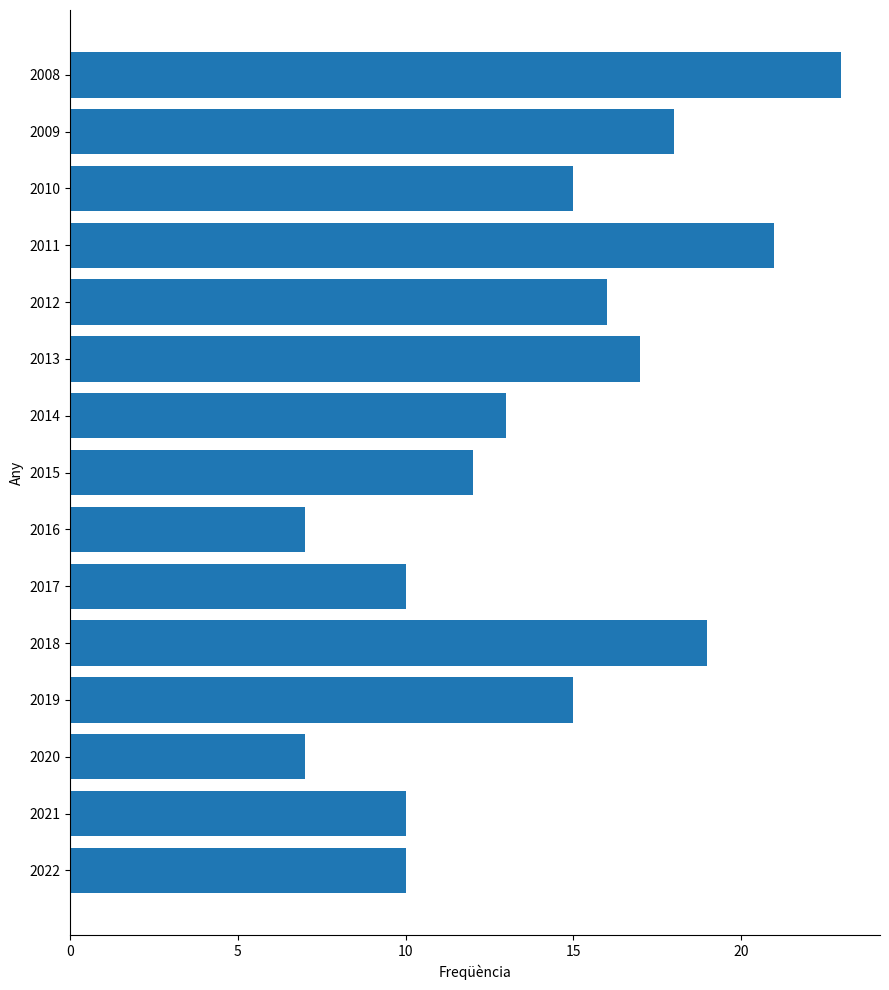

Count the number of data series in this chart.

1